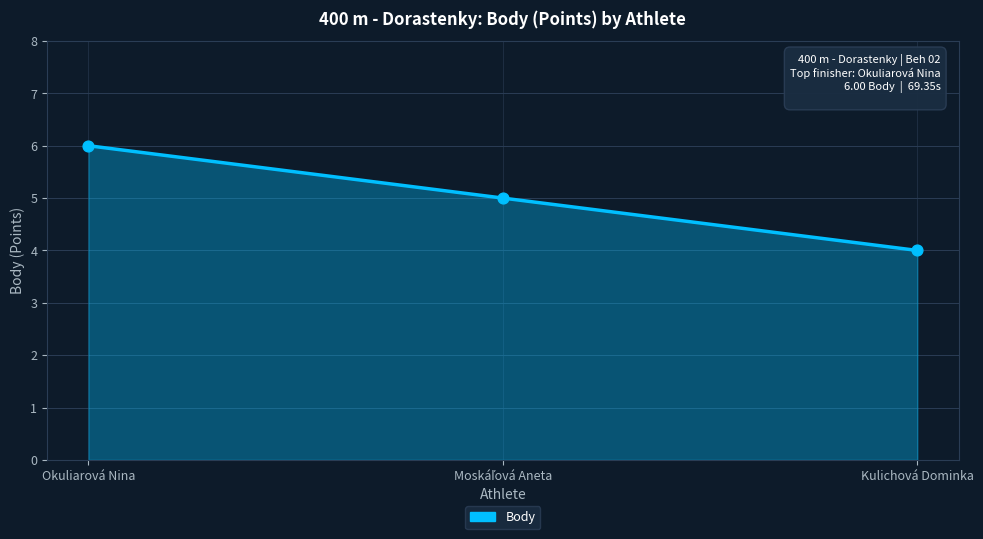

Which has a higher value, Kulichová Dominka or Moskáľová Aneta?

Moskáľová Aneta